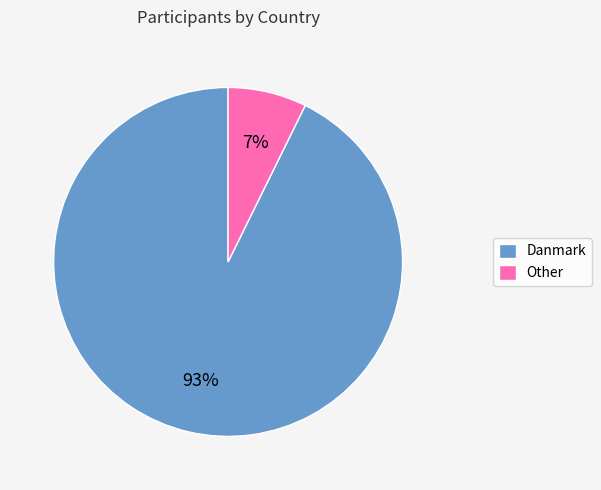

Does Other represent more than half of the total?

No